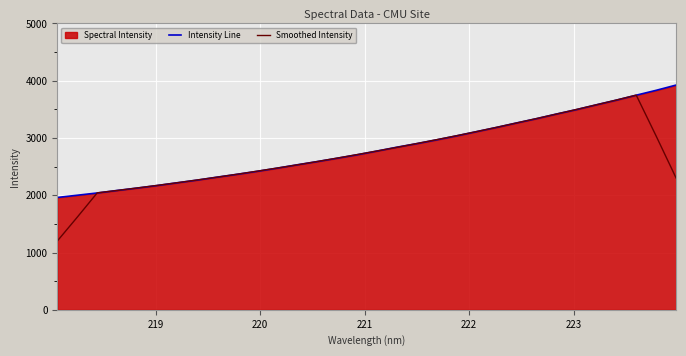

How many data points does each series have?

32